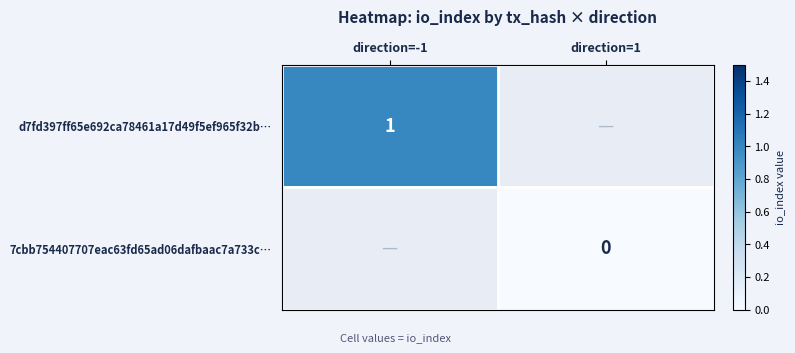

Is it true that d7fd397ff65e692ca78461a17d49f5ef965f32b… equals 1 at direction=-1?

True